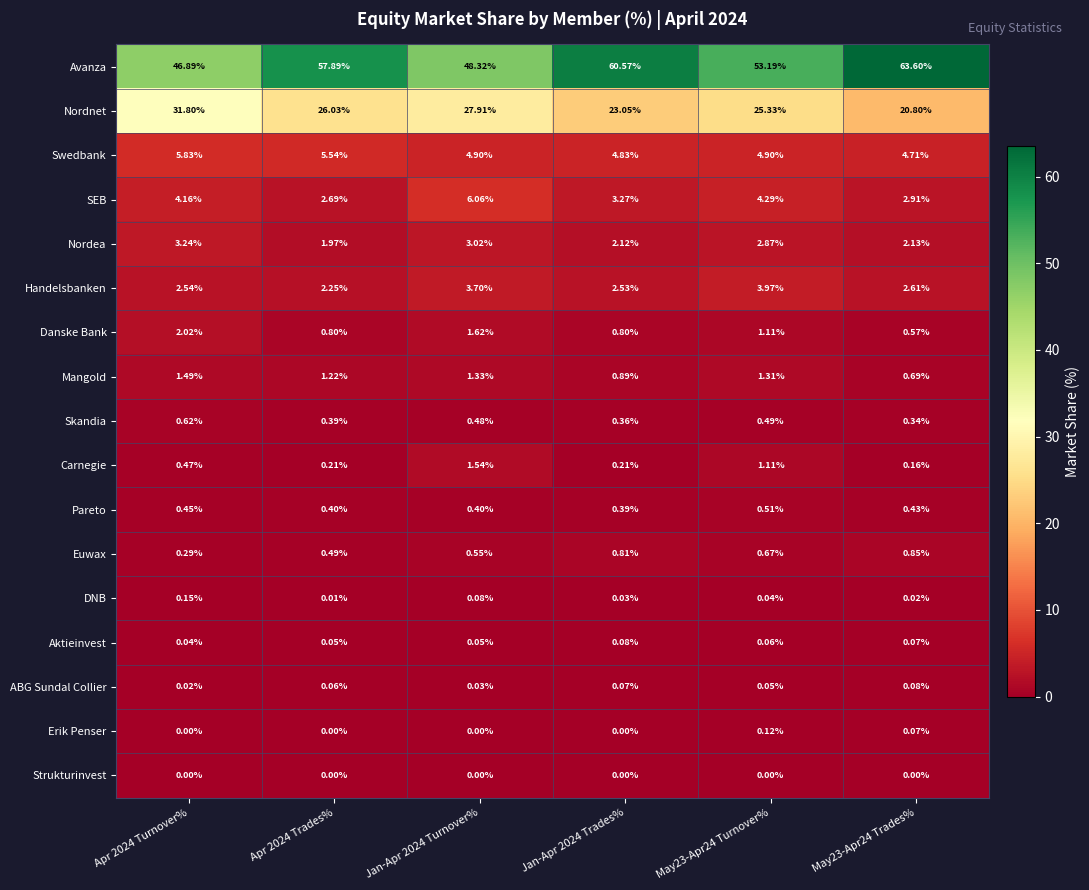

Which series has the largest total across all categories?

Avanza